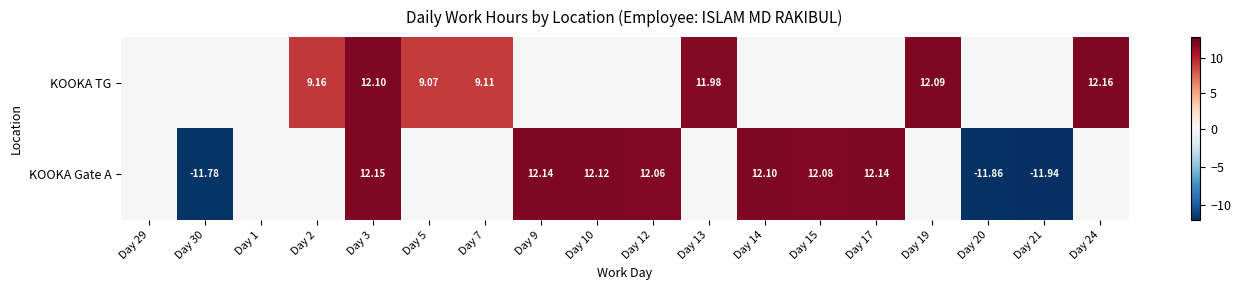

Is the value of KOOKA TG at Day 19 greater than the value of KOOKA Gate A at Day 12?

Yes